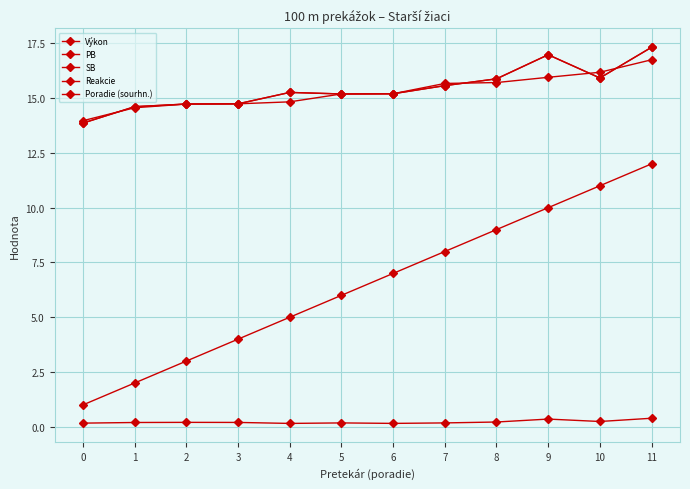

How many distinct data groups are displayed?

5